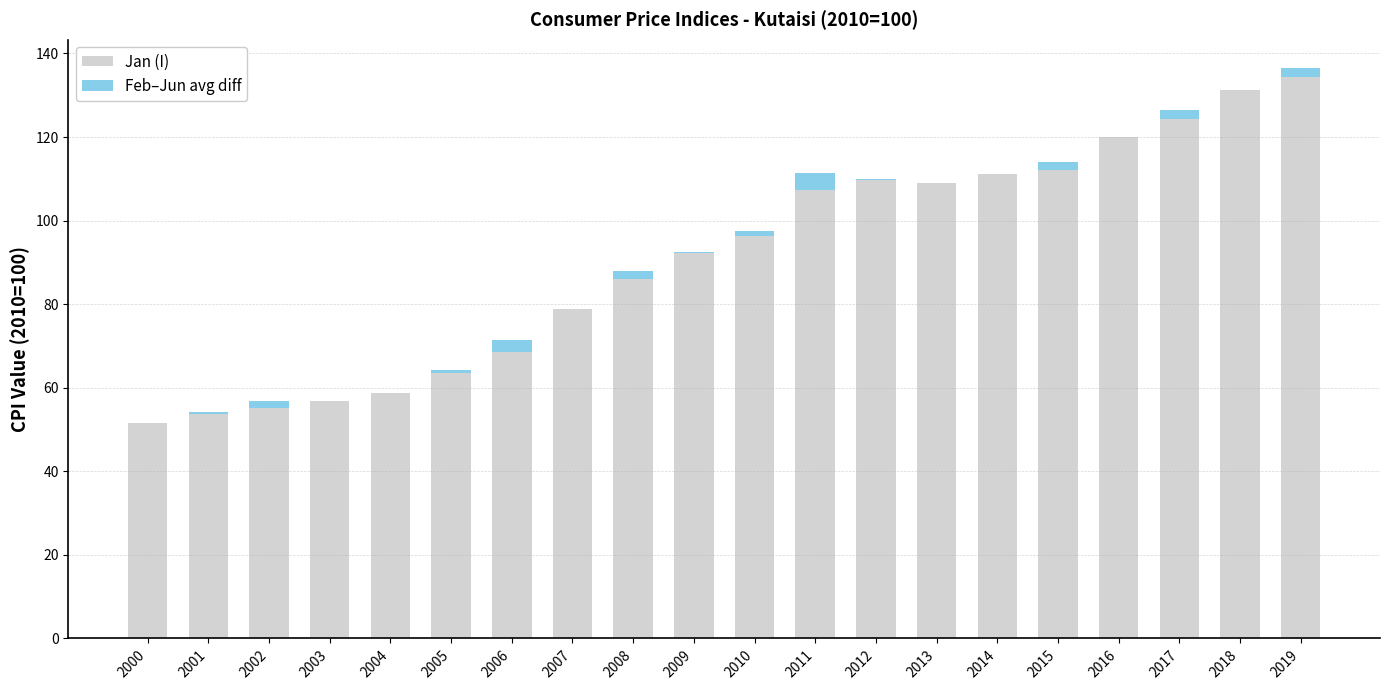

True or false: Jan (I) has a value of 130.5 at 2009.

False